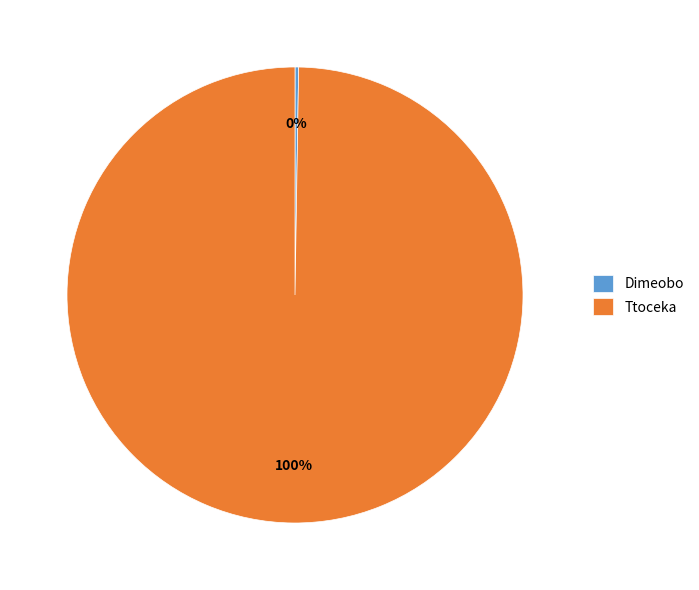

Which slice is the largest?

Ttoceka